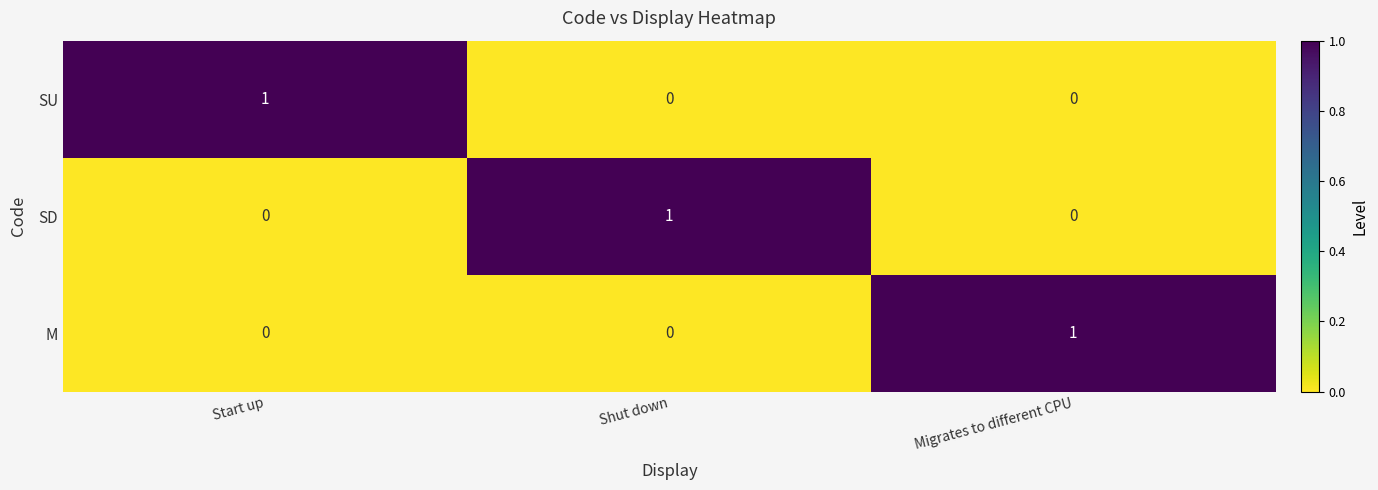

At which label does SD reach its peak?

Shut down